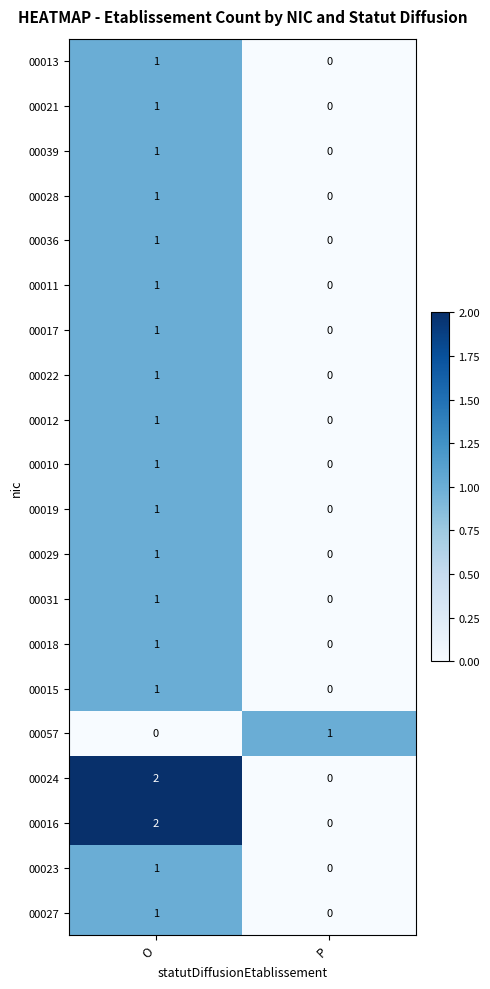

At which category does the chart reach its peak across all series?

O